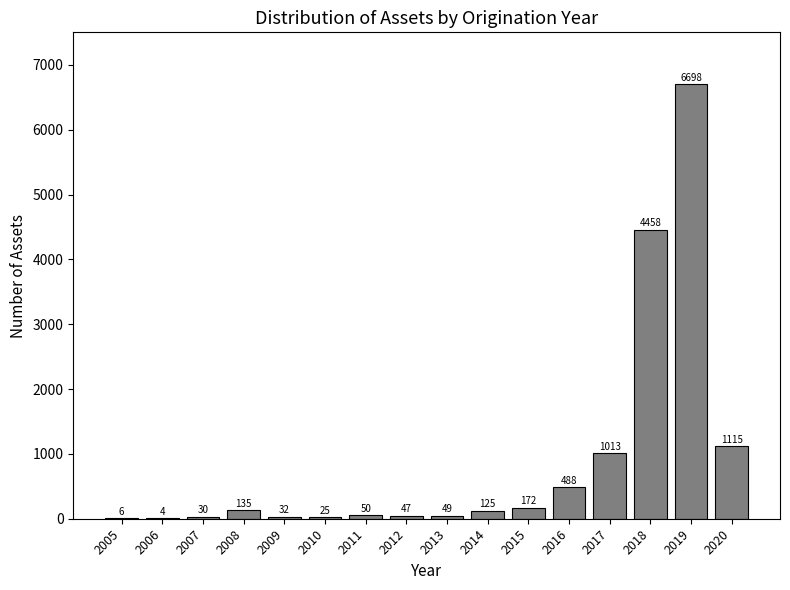

Reading left to right, transcribe all the data shown in this chart.

2005=6	2006=4	2007=30	2008=135	2009=32	2010=25	2011=50	2012=47	2013=49	2014=125	2015=172	2016=488	2017=1013	2018=4458	2019=6698	2020=1115